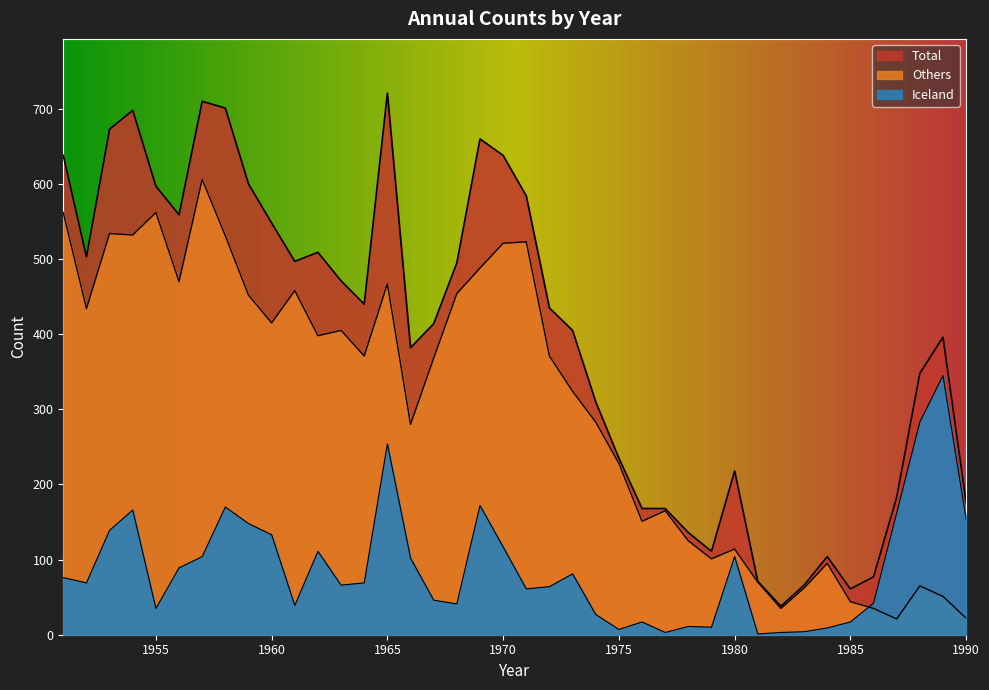

Rank the series by their maximum value, from lowest to highest.

Iceland, Others, Total